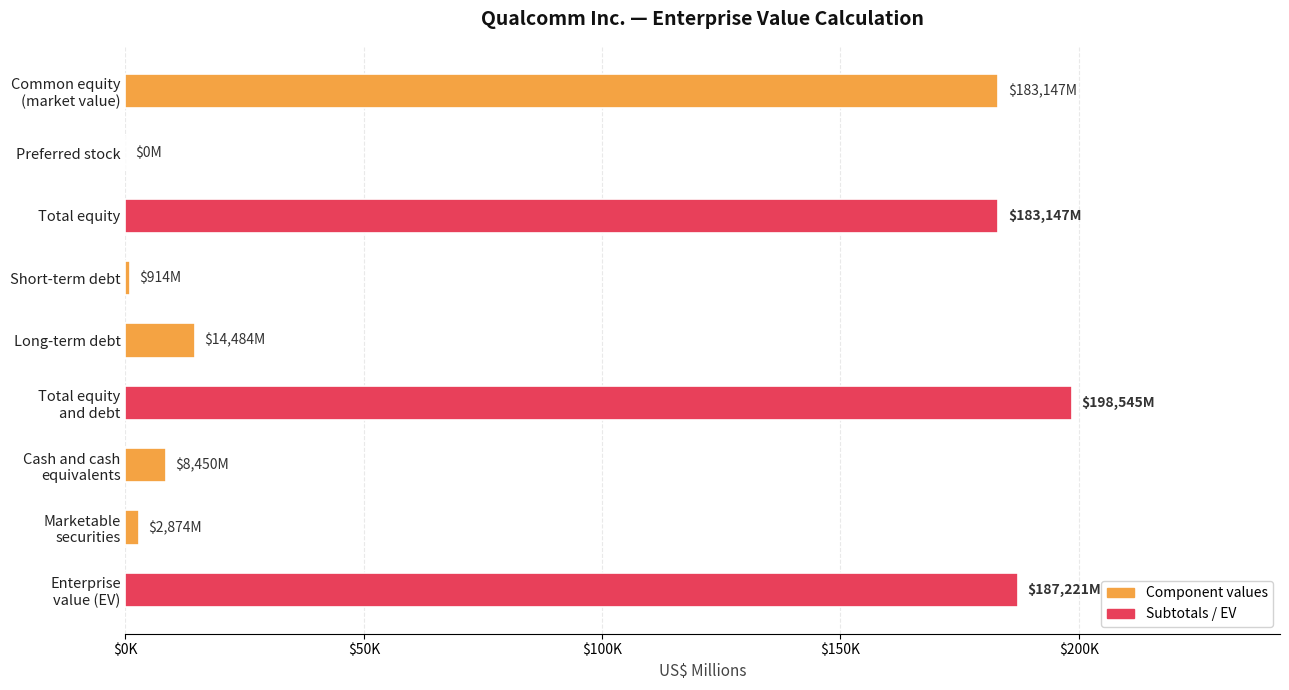

What is the difference between the second highest and minimum values?

187221